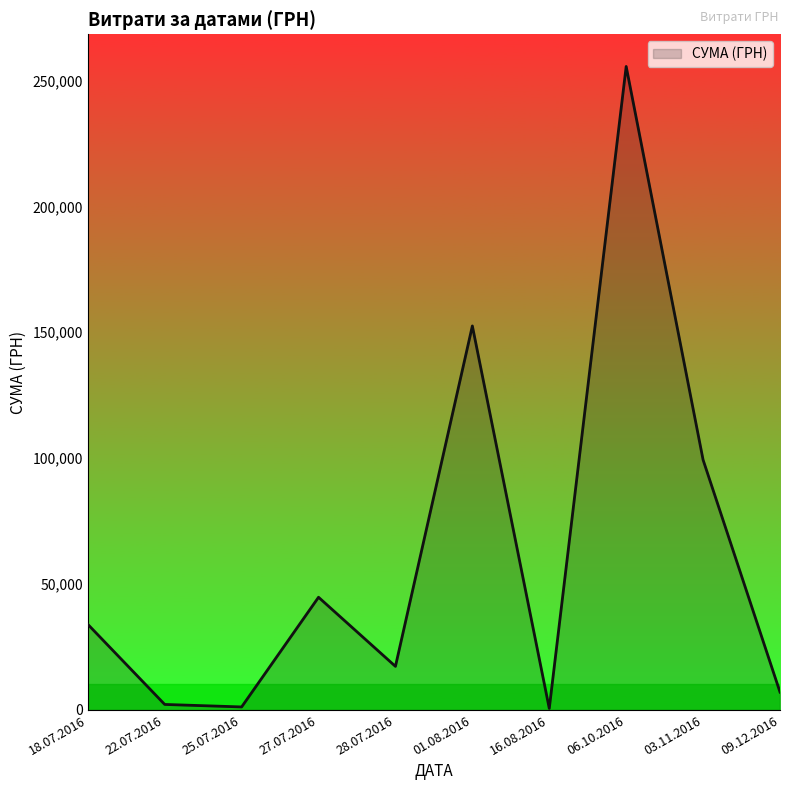

What is the difference between the values at 01.08.2016 and 27.07.2016?

107745.2